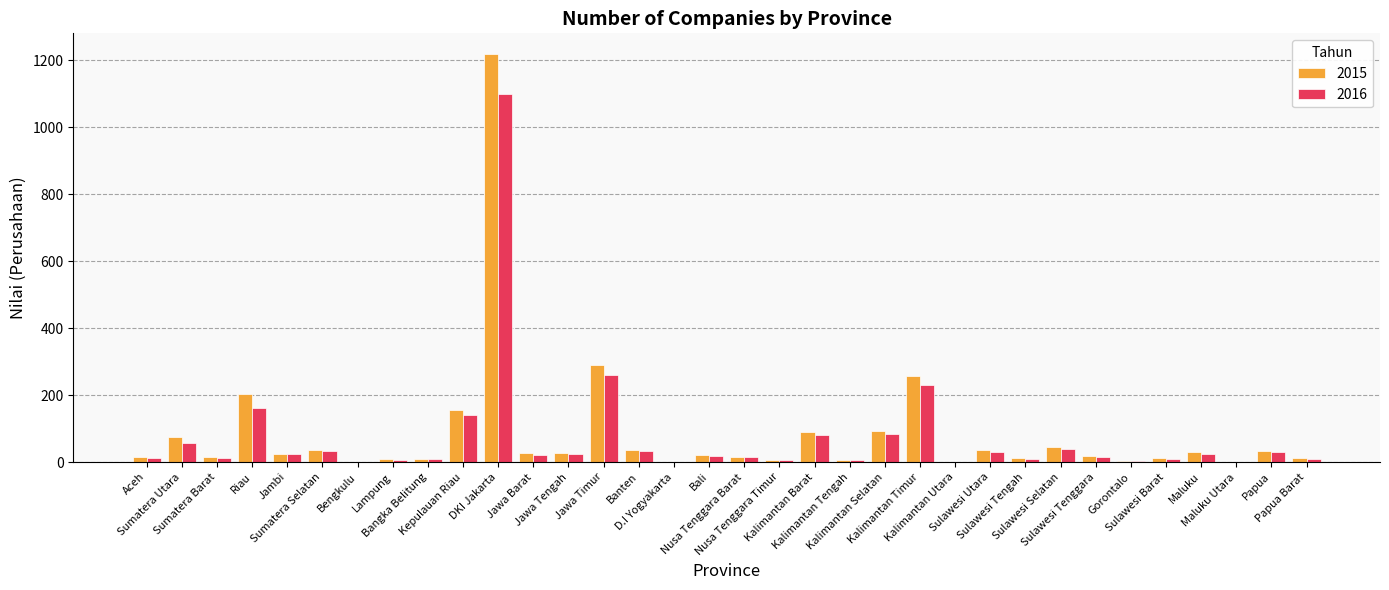

What is the sum of all 2015 values?

2821